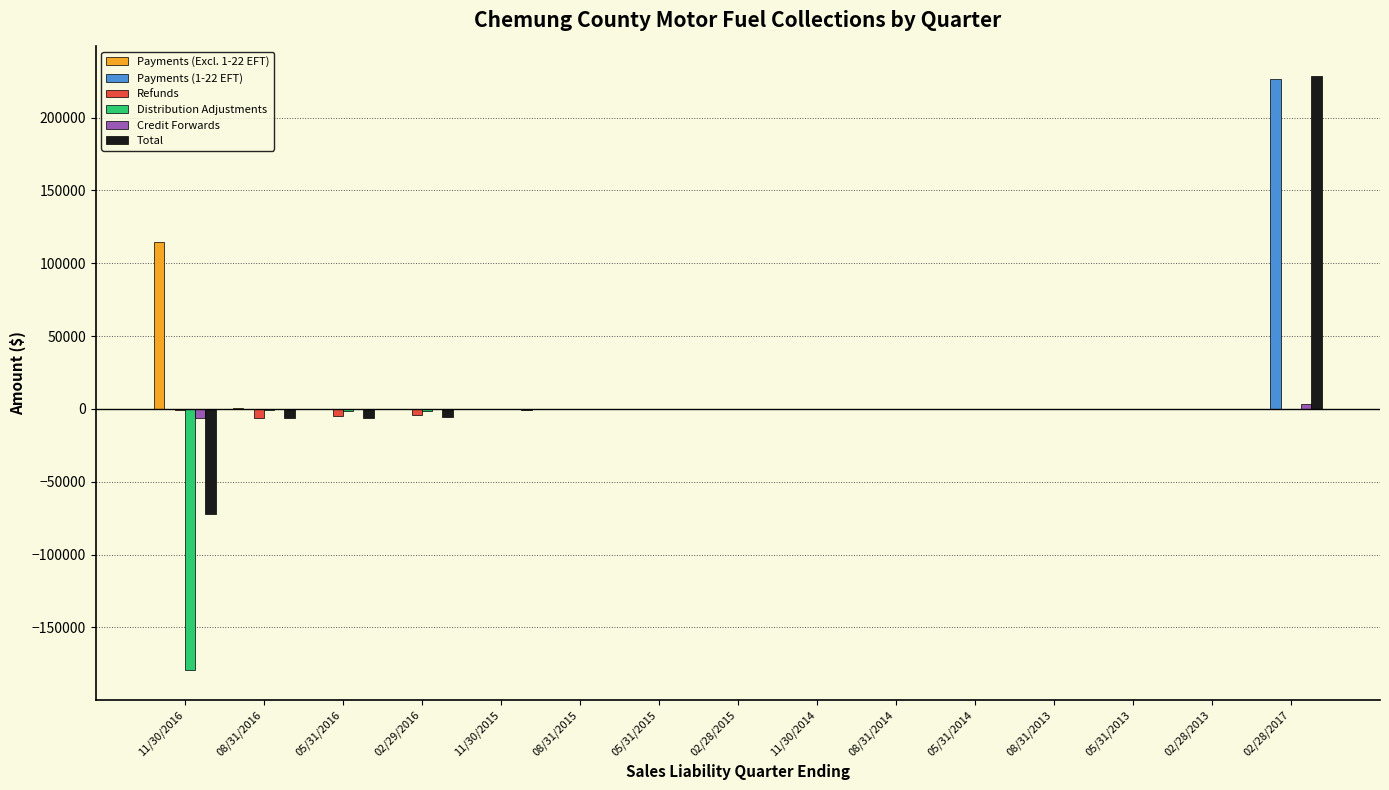

What is the difference between the Total values at 08/31/2016 and 02/28/2017?

234534.9